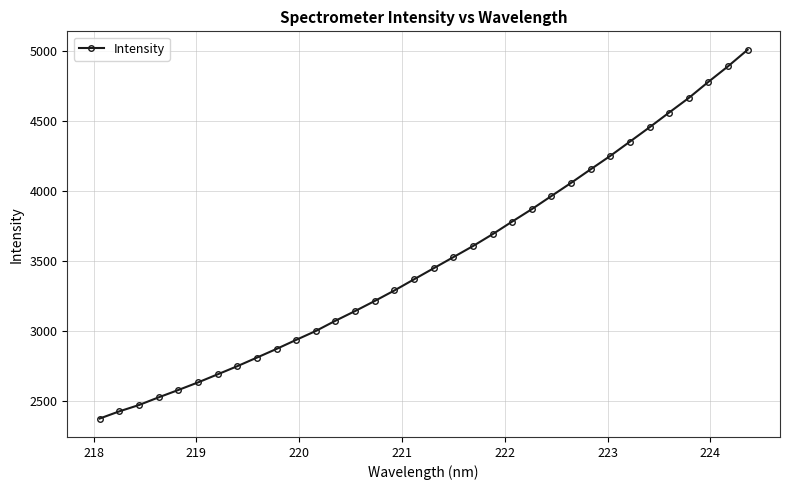

What is the difference between the maximum and minimum values?

2635.9